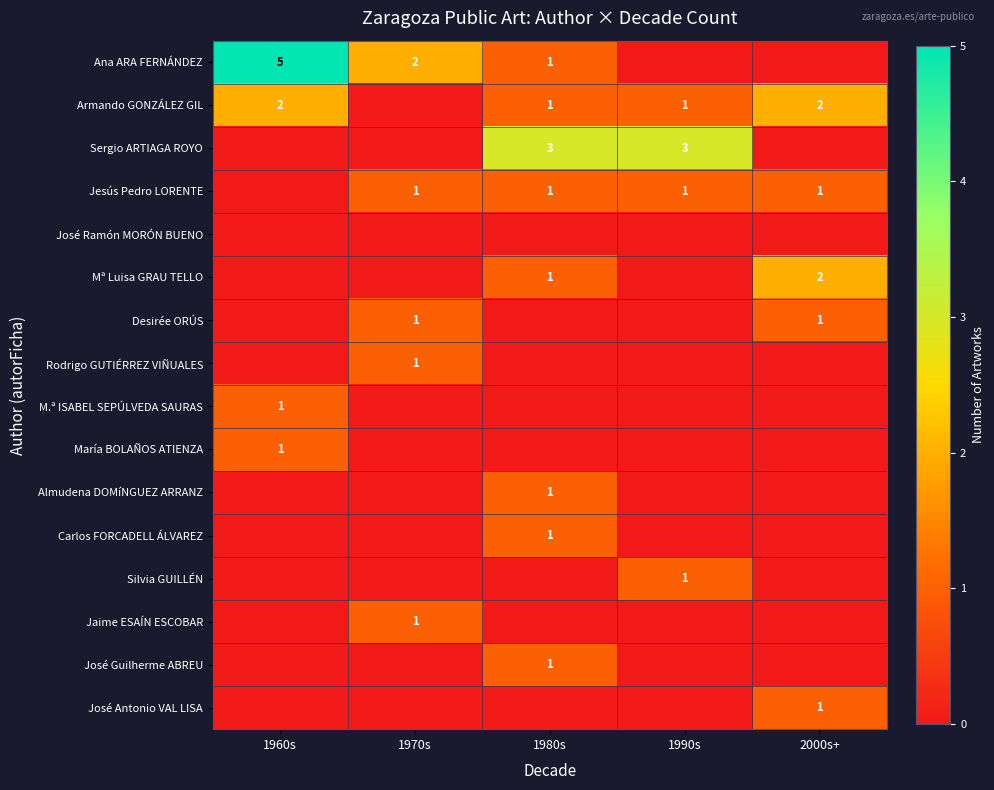

Is it true that María BOLAÑOS ATIENZA equals 1 at 1960s?

True